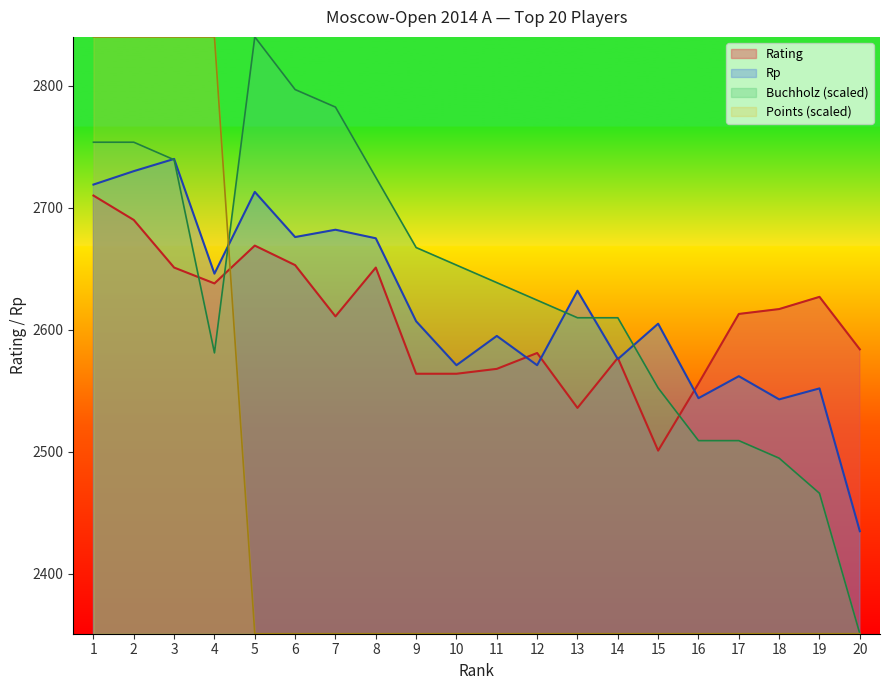

Is the value of Rating at 17 greater than the value of Rp at 16?

Yes